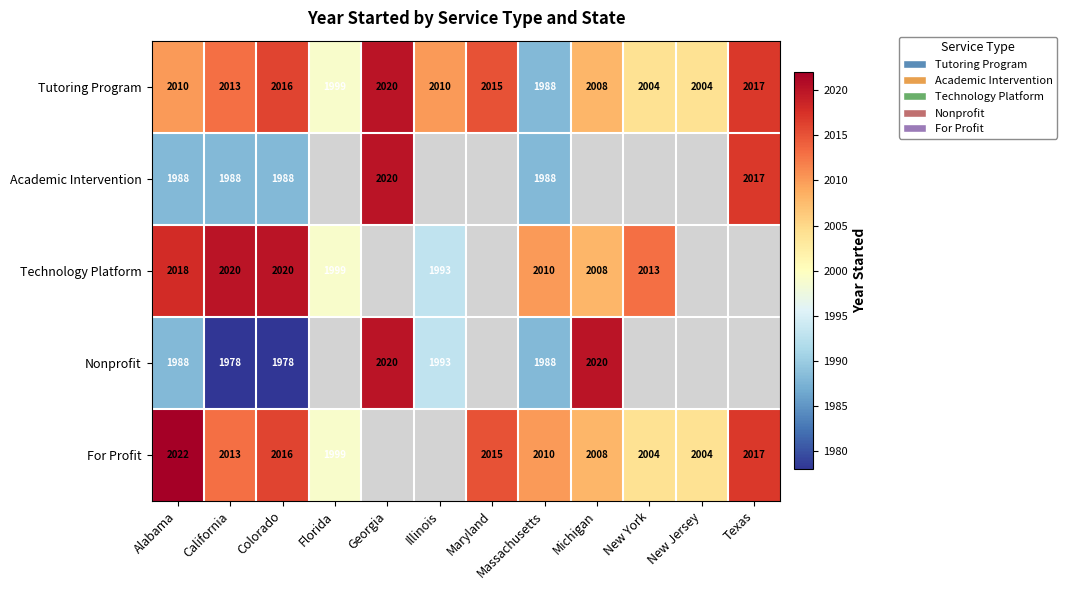

Which category has the highest value in the Tutoring Program series?

Georgia